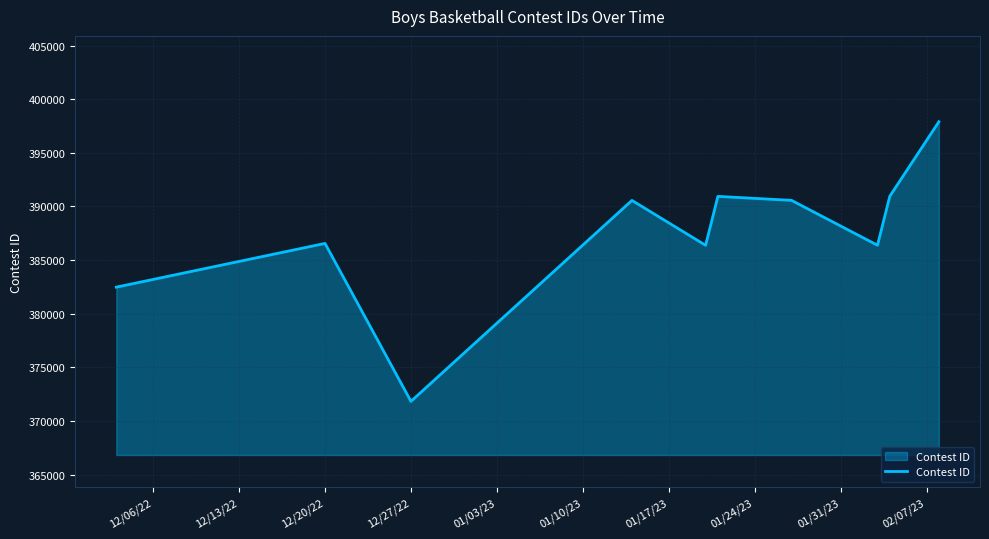

What is the smallest value displayed?

371836